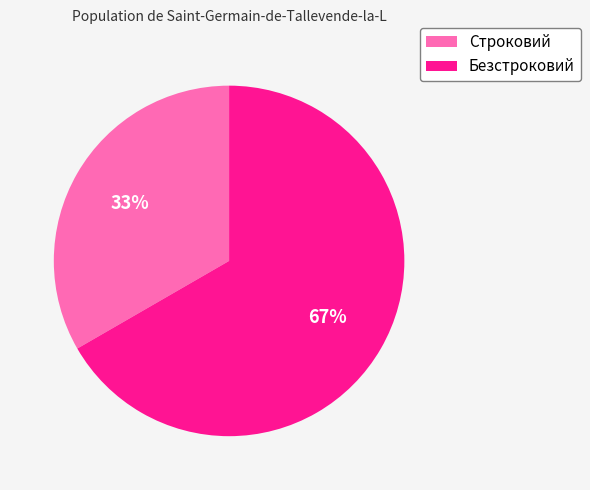

To the nearest percent, what is the average slice percentage?

50%